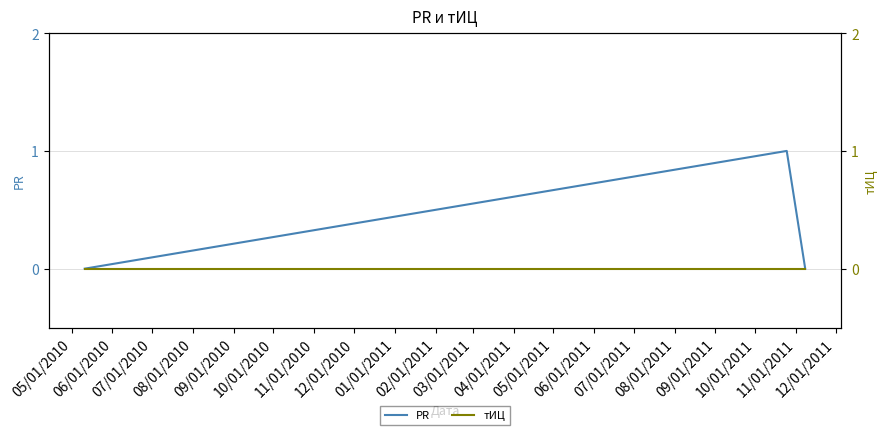

How many distinct data groups are displayed?

2